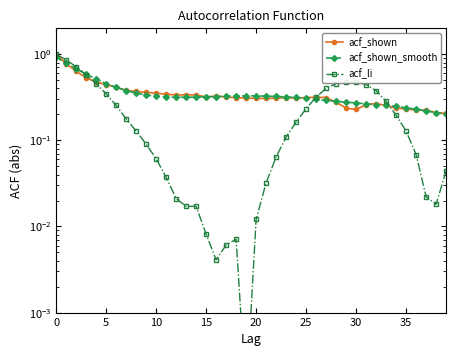

In acf_shown, how many points are lower than both neighbors (excluding endpoints)?

4